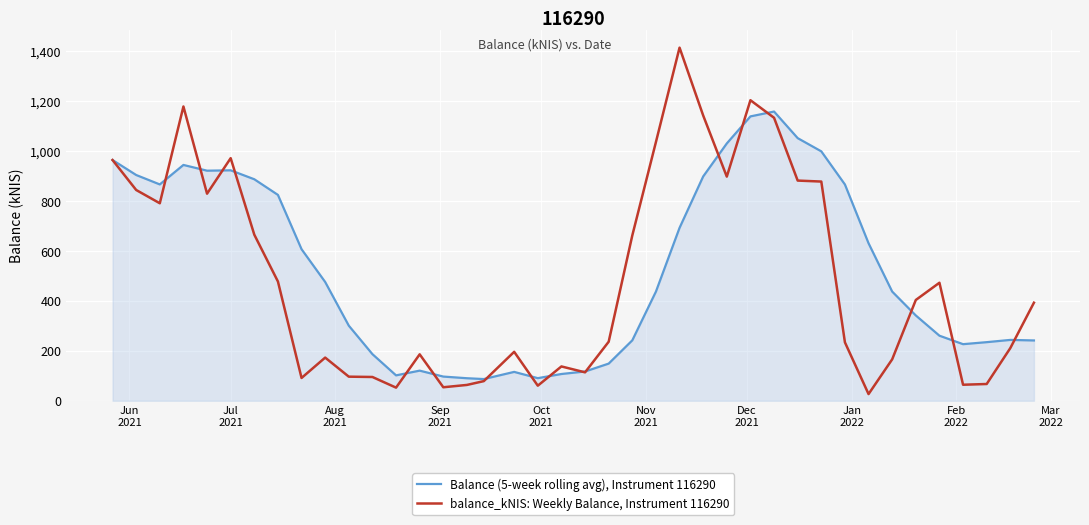

What is the sum of all balance_kNIS: Weekly Balance, Instrument 116290 values?

19646.4